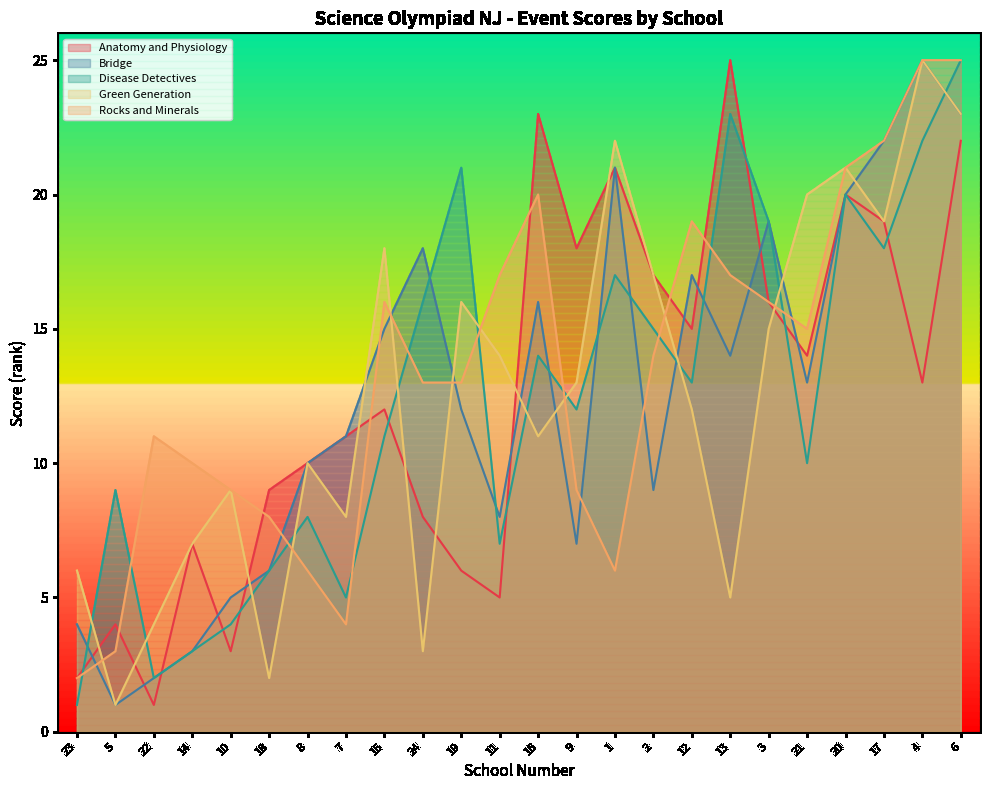

Reading left to right, list all the values displayed in this chart.

Anatomy and Physiology: 2	4	1	7	3	9	10	11	12	8	6	5	23	18	21	17	15	25	16	14	20	19	13	22
Bridge: 4	1	2	3	5	6	10	11	15	18	12	8	16	7	21	9	17	14	19	13	20	22	25	23
Disease Detectives: 1	9	2	3	4	6	8	5	11	16	21	7	14	12	17	15	13	23	19	10	20	18	22	25
Green Generation: 6	1	4	7	9	2	10	8	18	3	16	14	11	13	22	17	12	5	15	20	21	19	25	23
Rocks and Minerals: 2	3	11	10	9	8	6	4	16	13	13	17	20	9	6	14	19	17	16	15	21	22	25	25